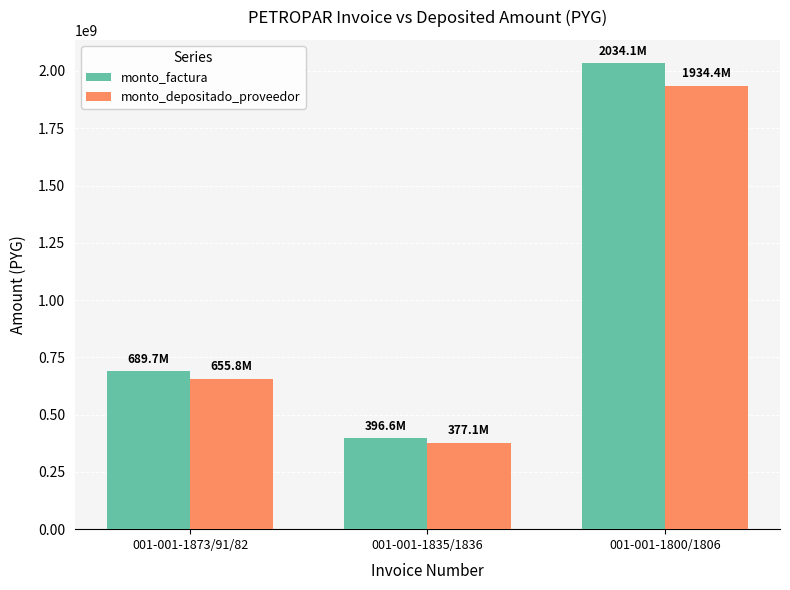

What is the sum of the monto_factura values at 001-001-1873/91/82 and 001-001-1800/1806?

2723750000